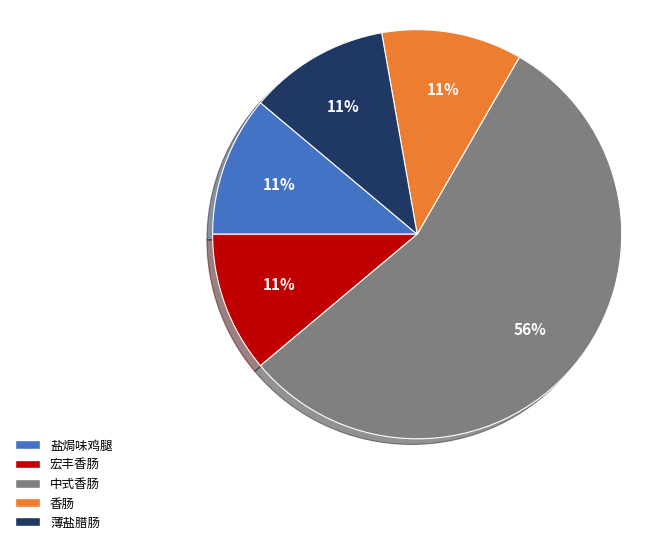

The 宏丰香肠 slice represents 11% of the pie. True or false?

True